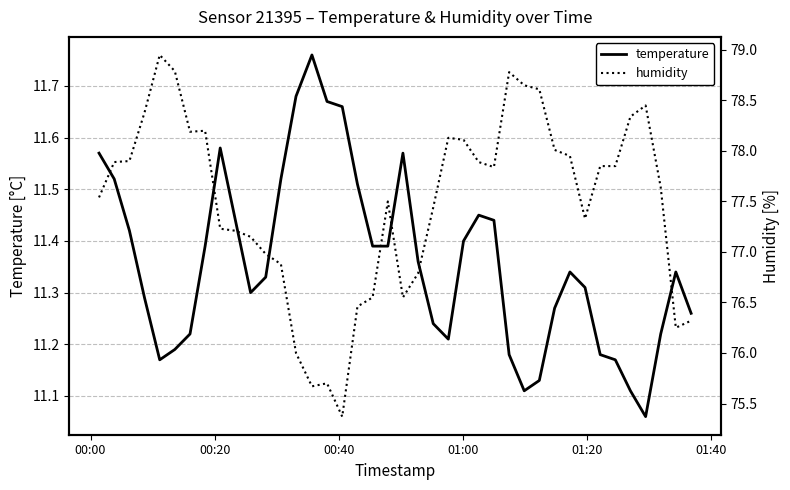

How many interior local peaks does the temperature series have?

6